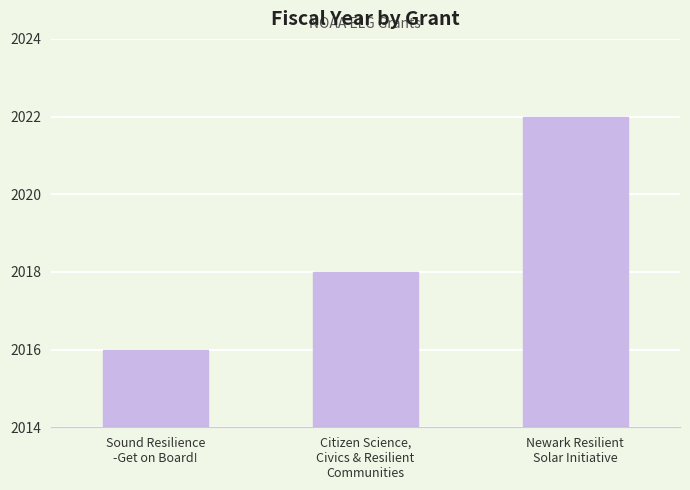

The value at Sound Resilience
-Get on Board! is 2016. True or false?

True